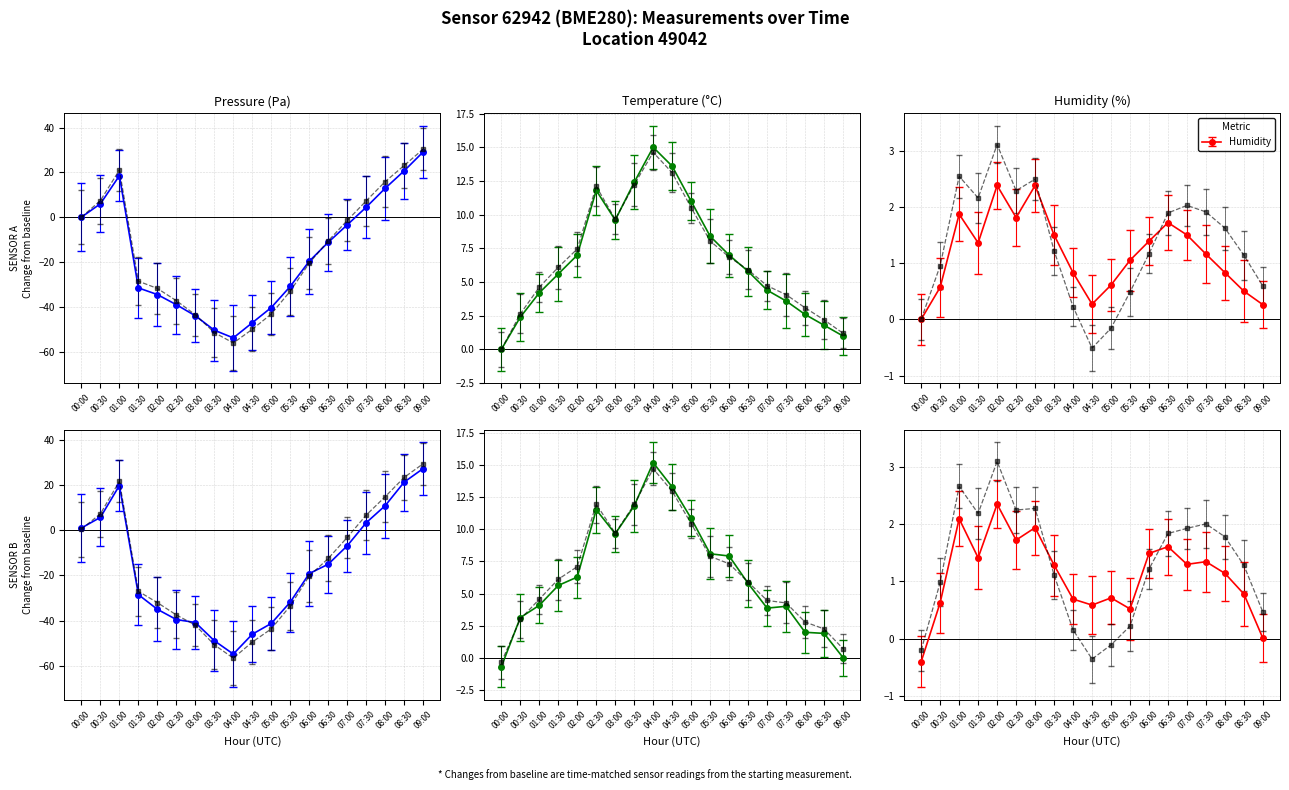

Which series has the largest total across all categories?

temperature